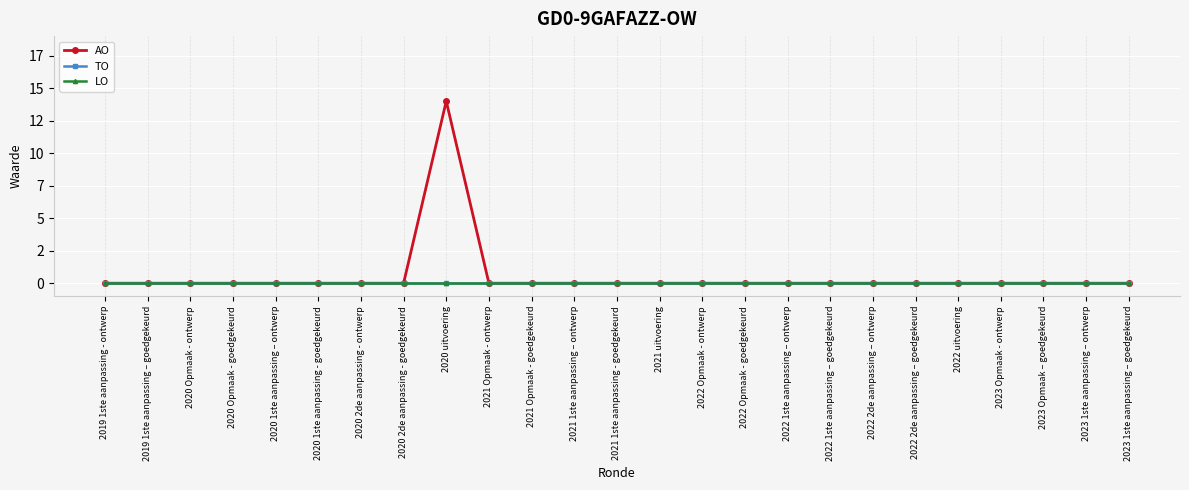

True or false: LO and AO cross at least once.

False